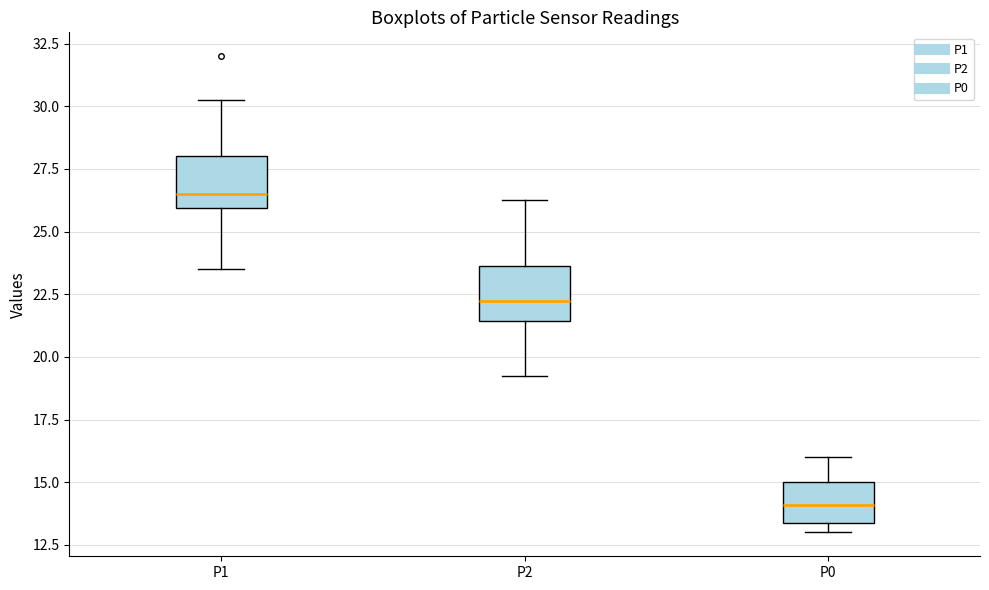

Which box has the highest median line?

P1